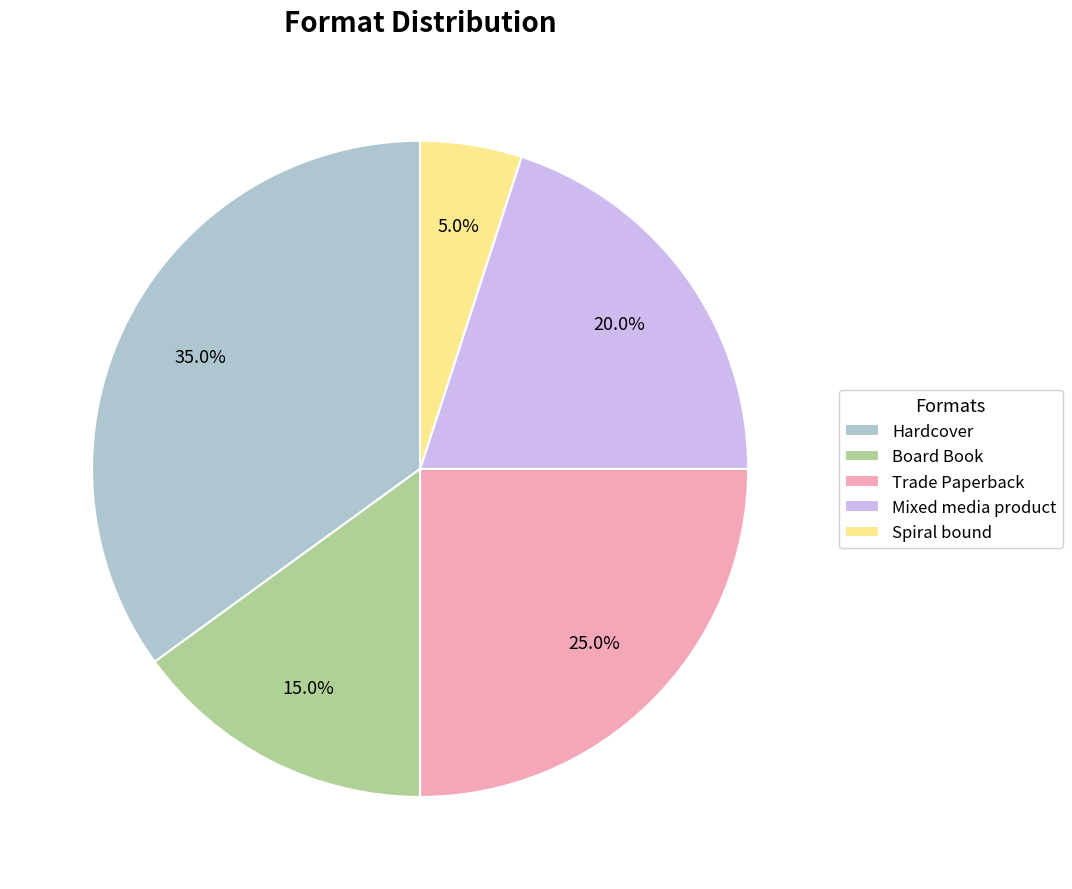

To the nearest percent, what portion does Board Book represent?

15%